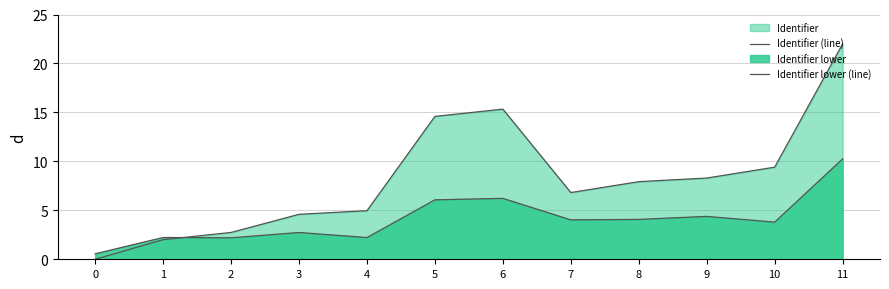

How many lines are shown in the chart?

2